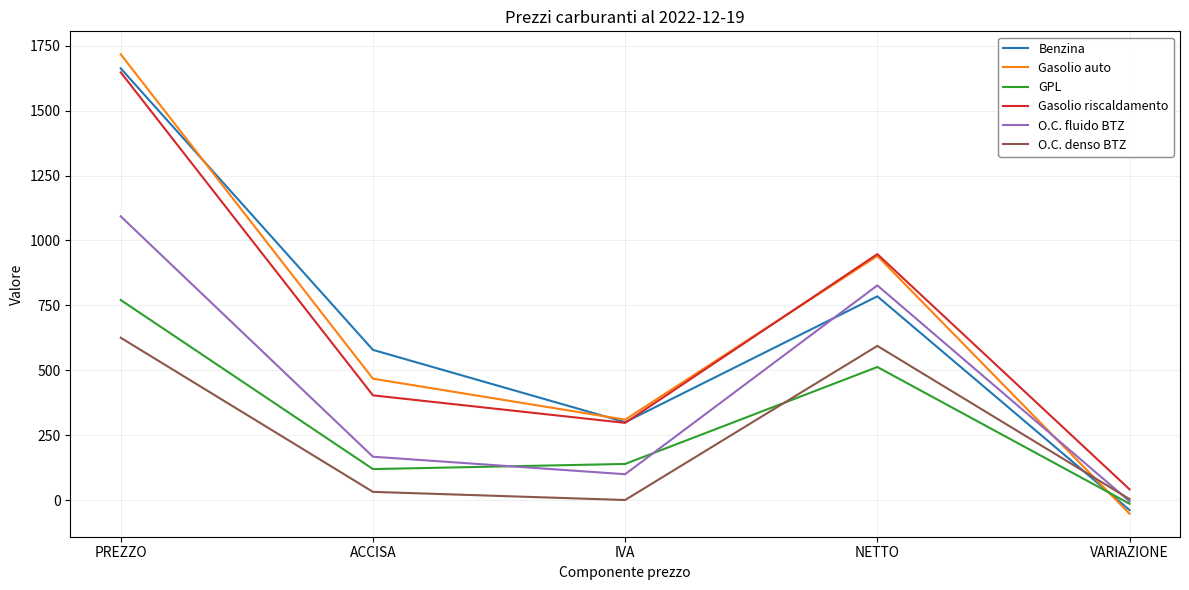

The value of O.C. denso BTZ at ACCISA is 31.4. True or false?

True